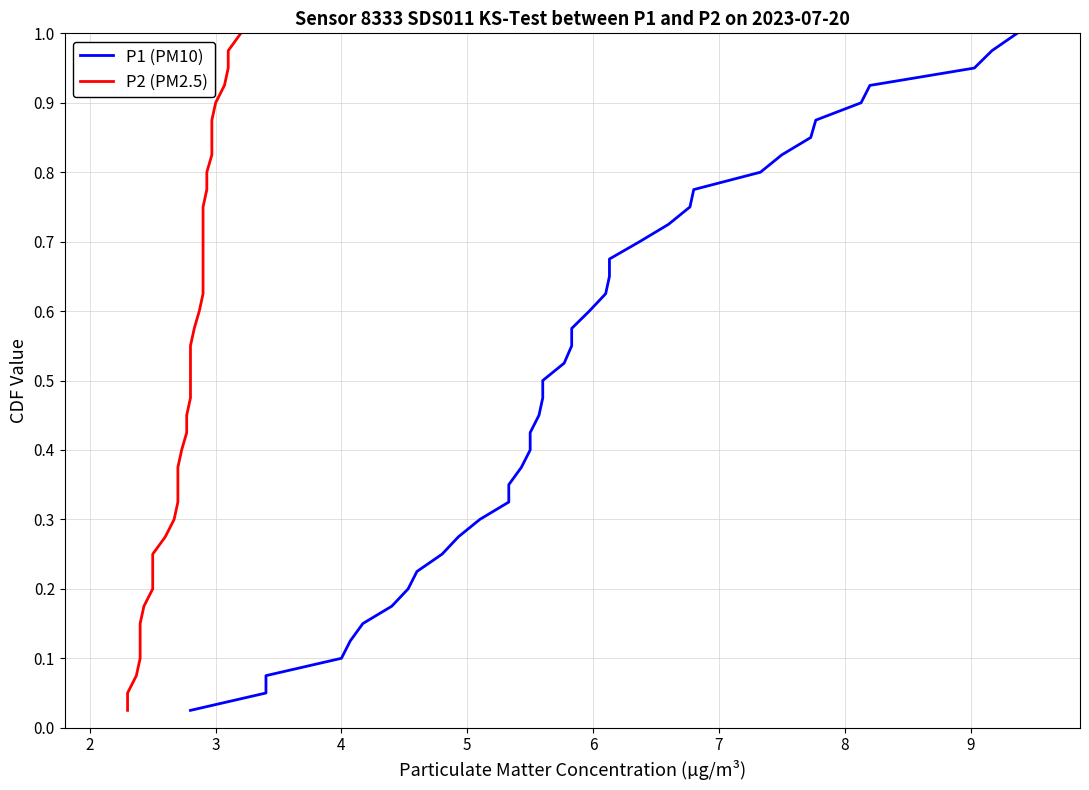

What are all the series names shown in the legend?

P1 (PM10), P2 (PM2.5)